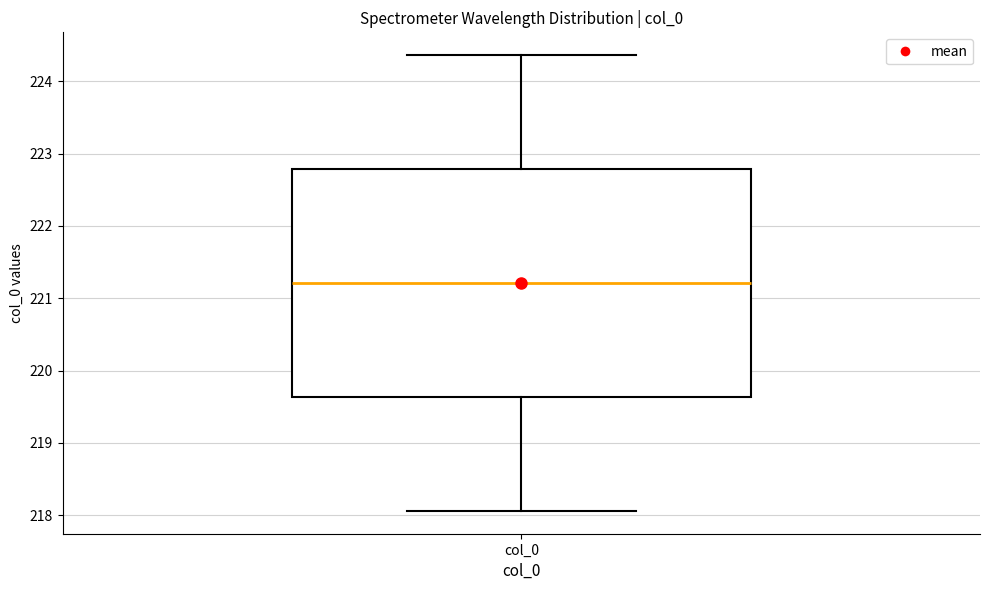

Read this box plot against the y-axis: the position of the median line, the range covered by the box, and the ends of both whiskers. The values are not printed on the chart, so give them approximately, as read against the axis.

median 221.2, box 219.6 to 222.8, whiskers 218.1 to 224.4